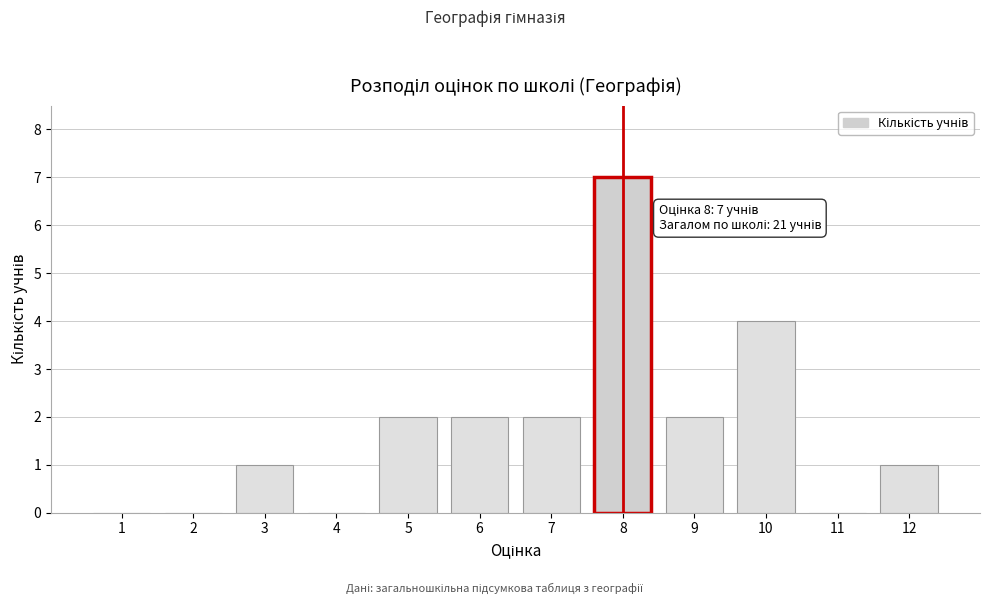

Reading left to right, list all the values displayed in this chart.

1=0	2=0	3=1	4=0	5=2	6=2	7=2	8=7	9=2	10=4	11=0	12=1